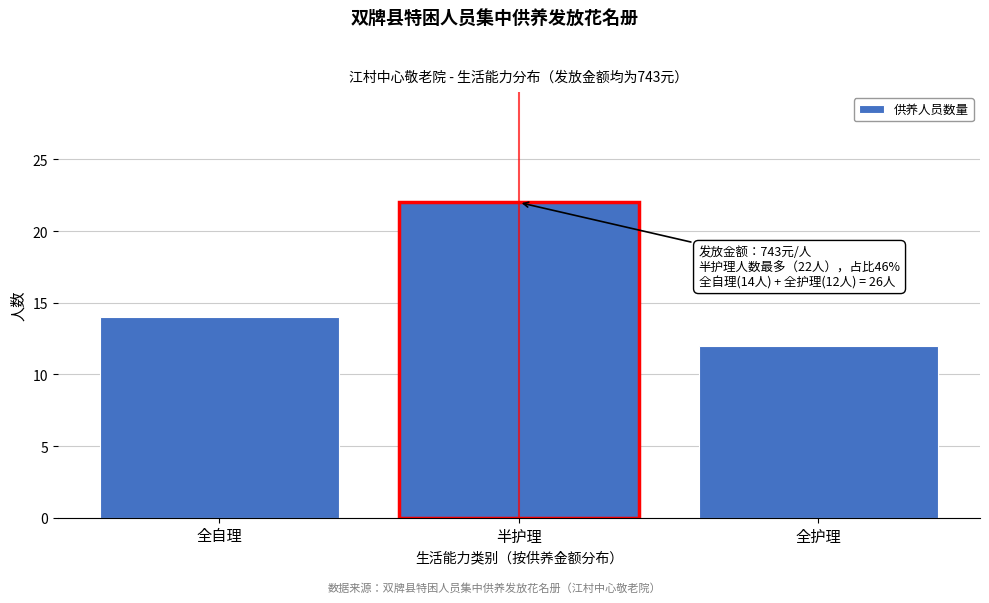

Reading right to left, list all the values displayed in this chart.

12	22	14